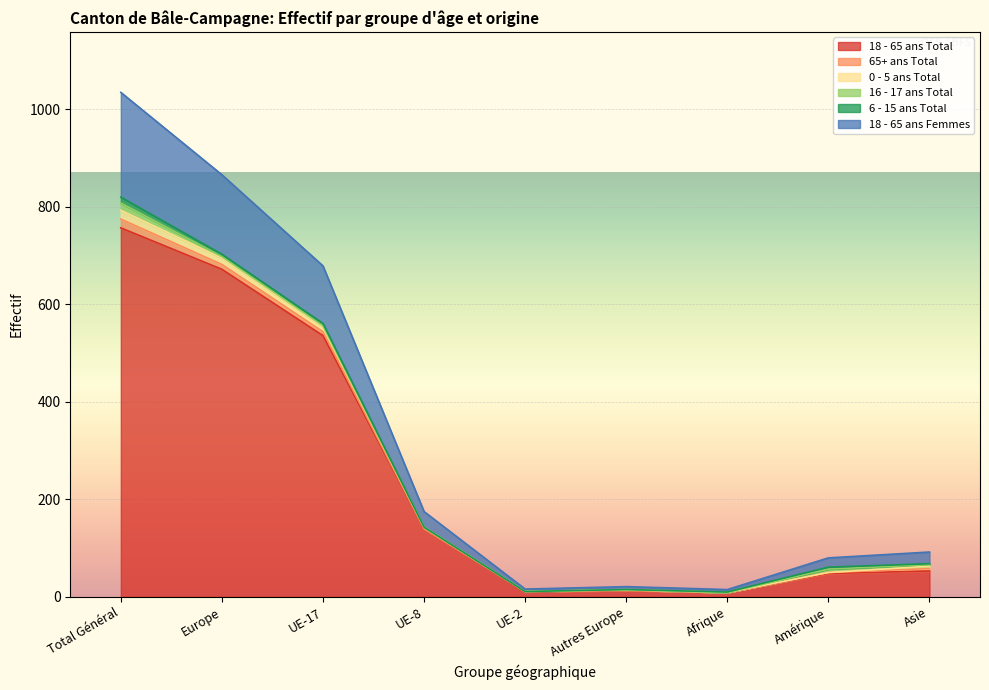

What is the label of the 3rd point from the right?

Afrique